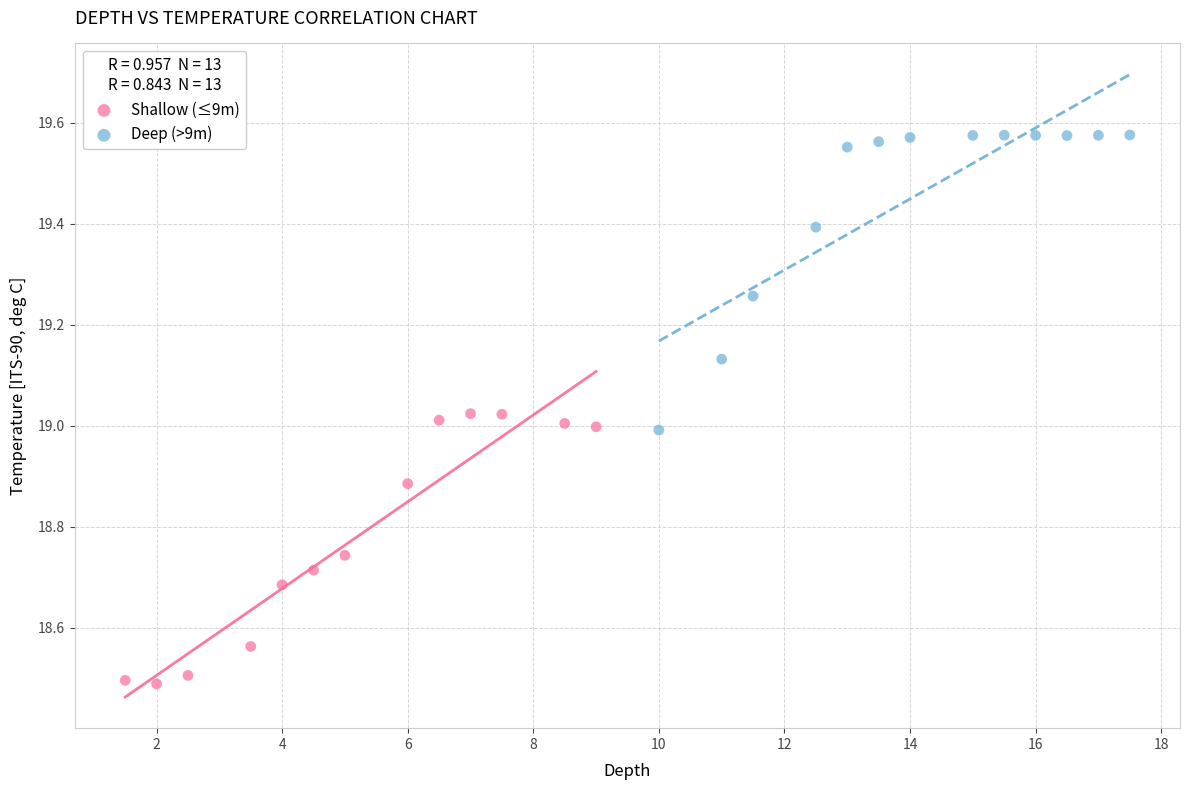

Which series contains the lowest Y value?

Shallow (≤9m)